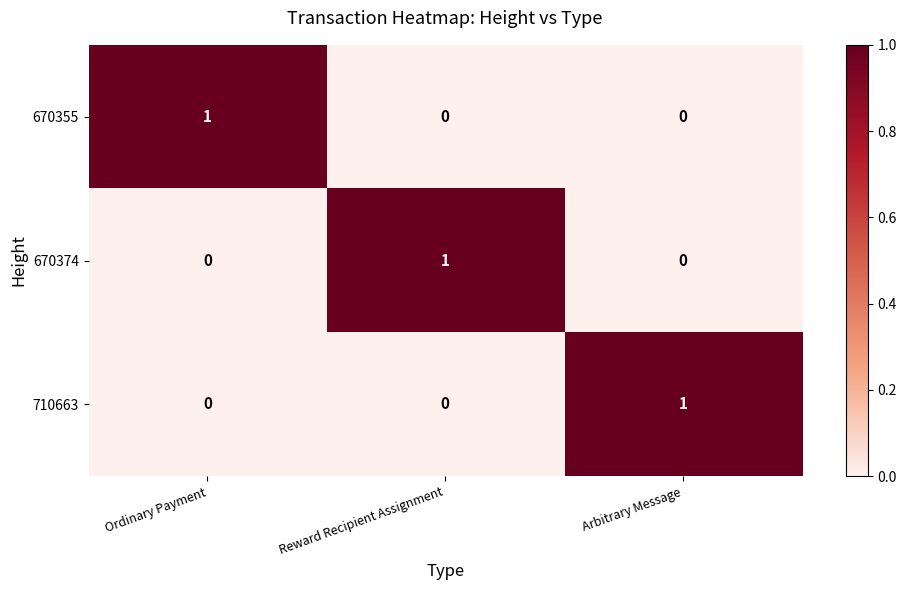

How many values in the 670374 series exceed 0?

1